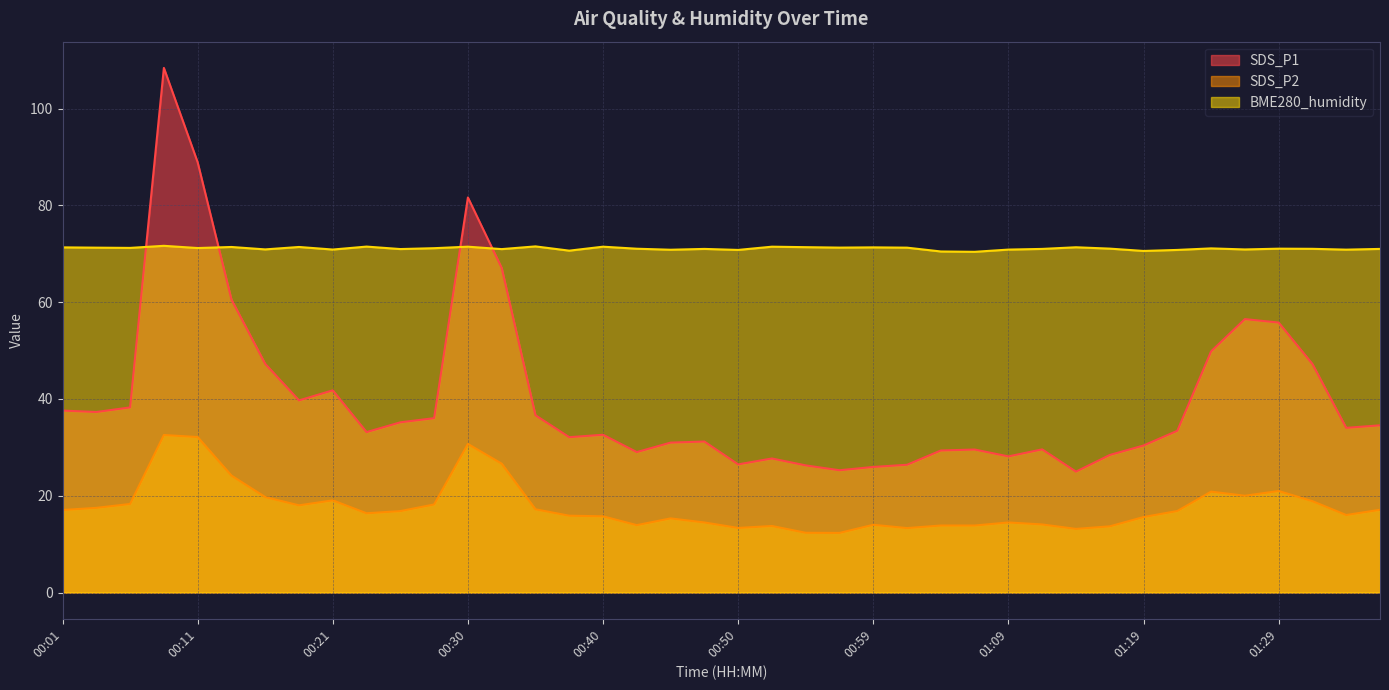

List the series in order of their peak value, highest first.

SDS_P1, BME280_humidity, SDS_P2